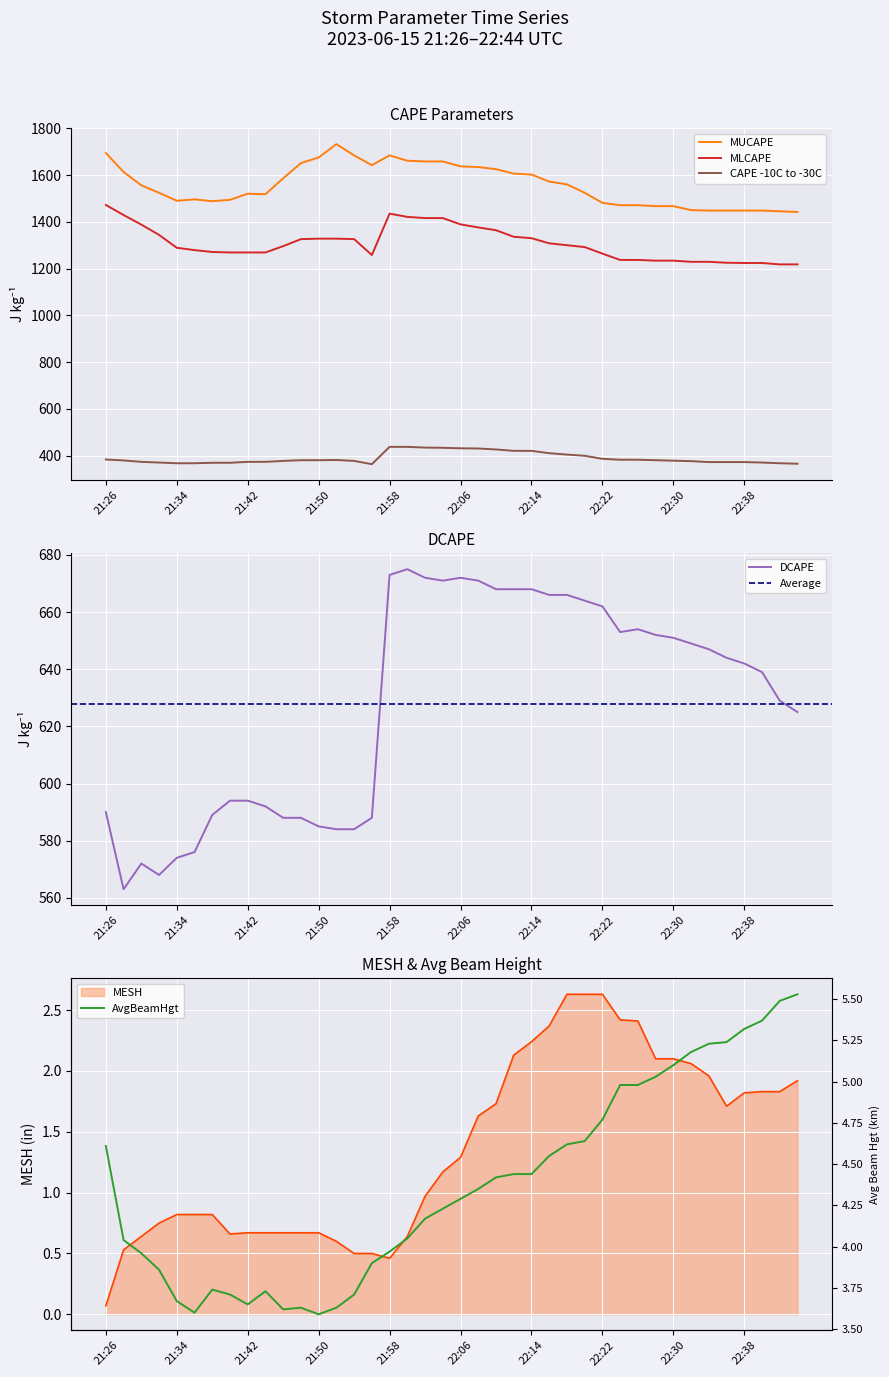

Where does the MLCAPE series first go above 1296?

21:26